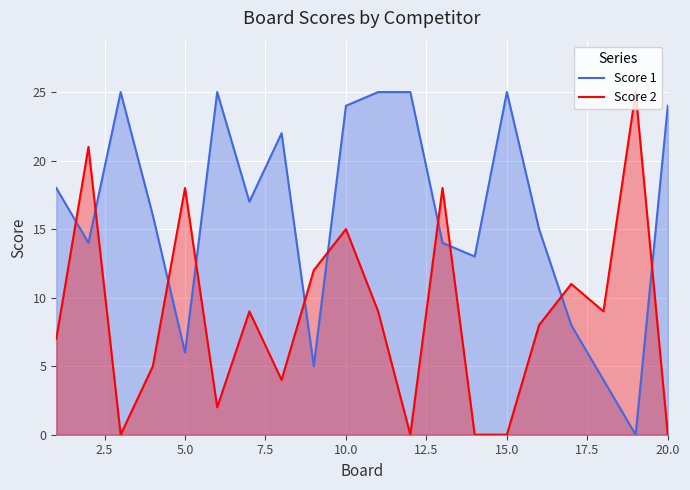

Which series has the largest total across all categories?

Score 1